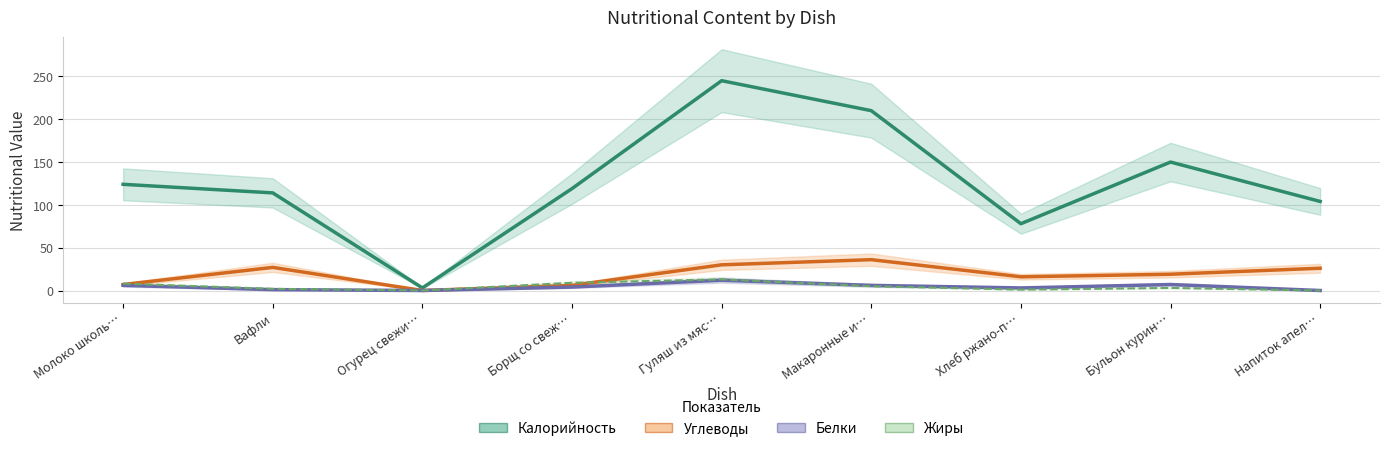

What is the average value of the Углеводы series?

19